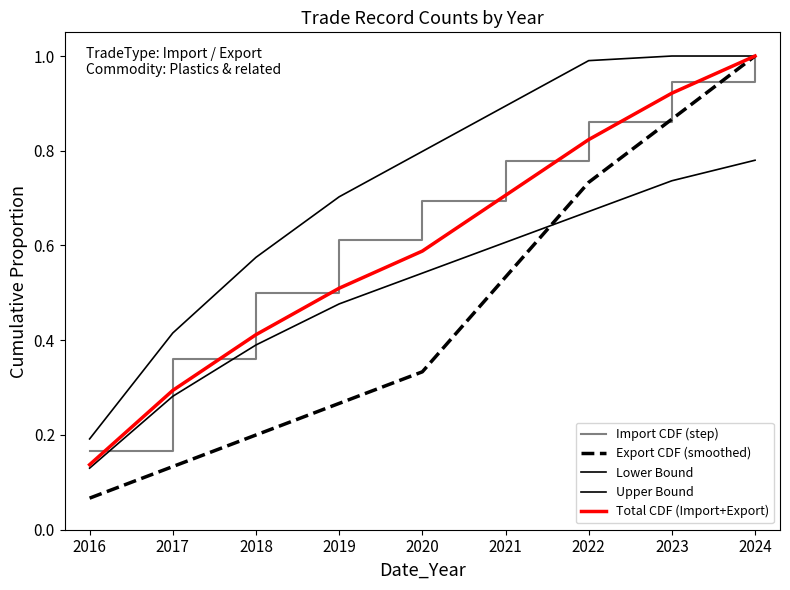

What is the value of the Import CDF (step) point at the 9th from the left?

1.0